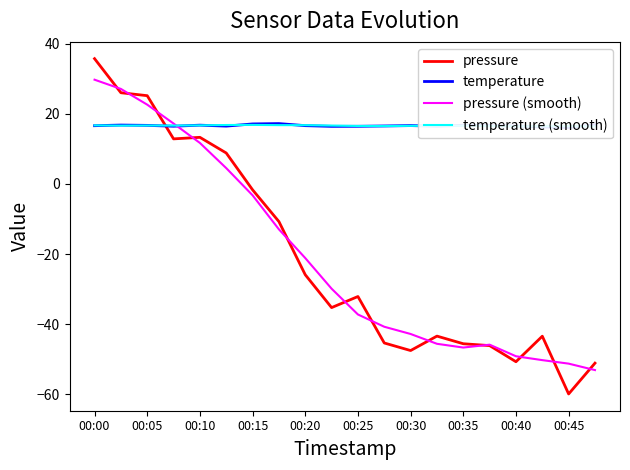

What are all the series names shown in the legend?

pressure, temperature, pressure (smooth), temperature (smooth)